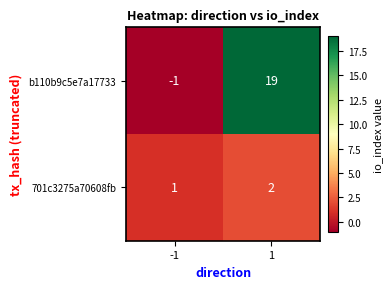

What is the sum of the 701c3275a70608fb values at -1 and 1?

3